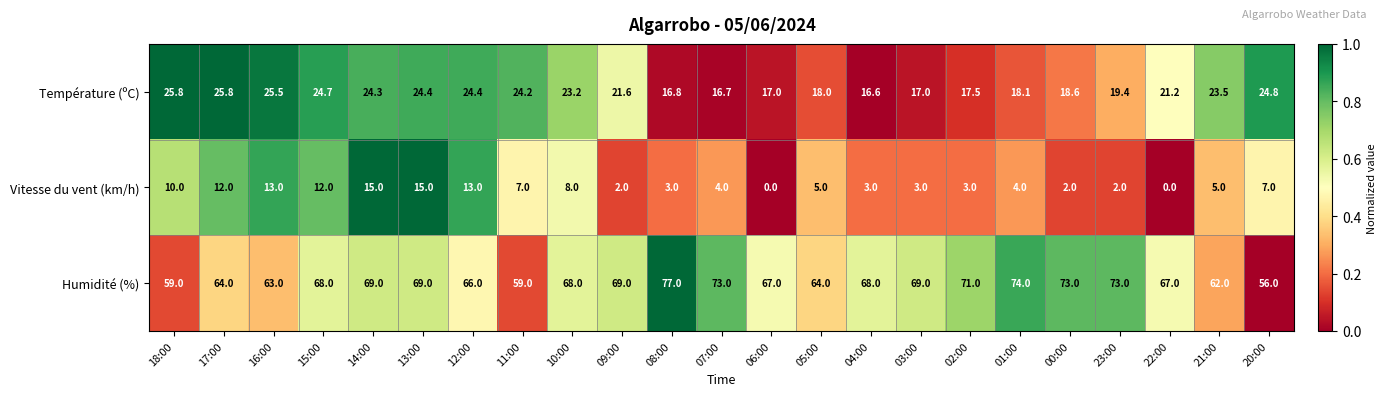

What is the difference between the Température (ºC) values at 13:00 and 15:00?

0.3